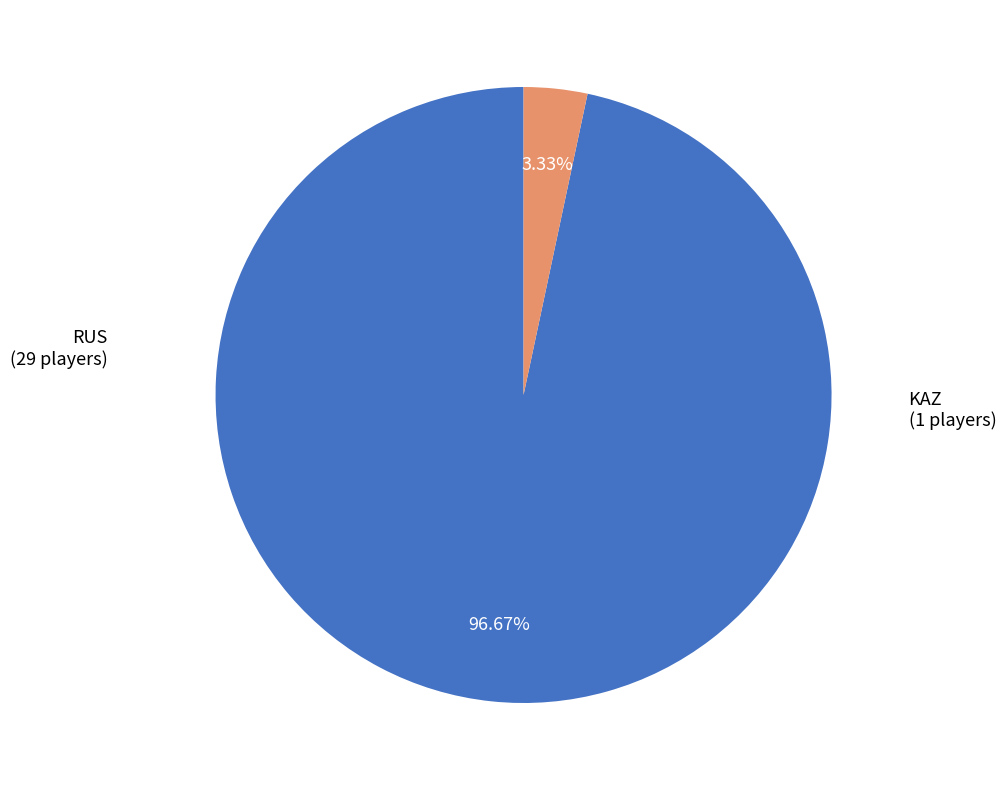

How many slices are in this pie chart?

2